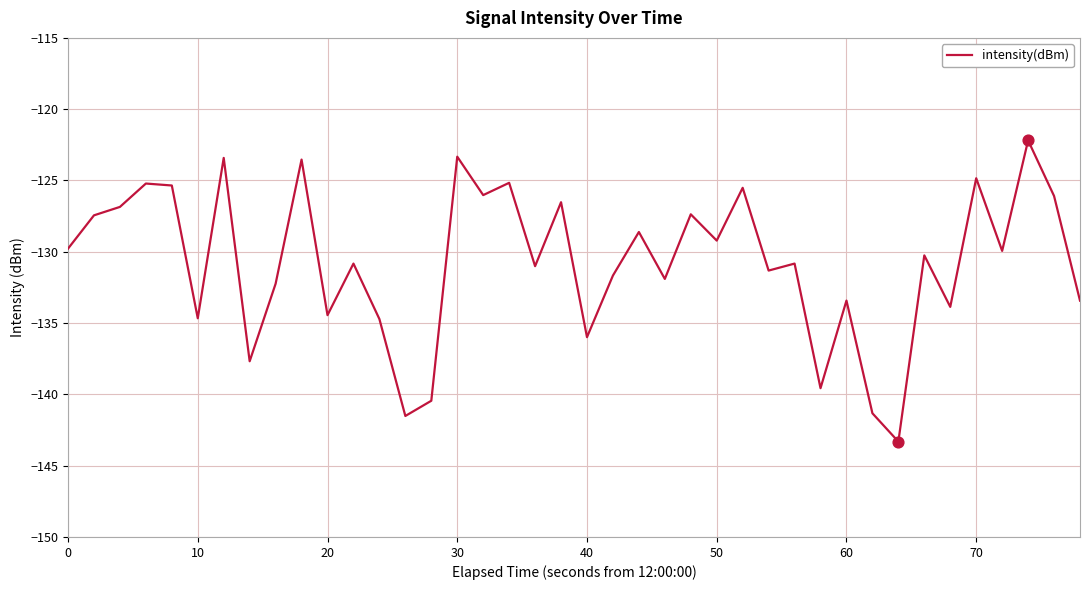

What is the smallest value displayed?

-143.3